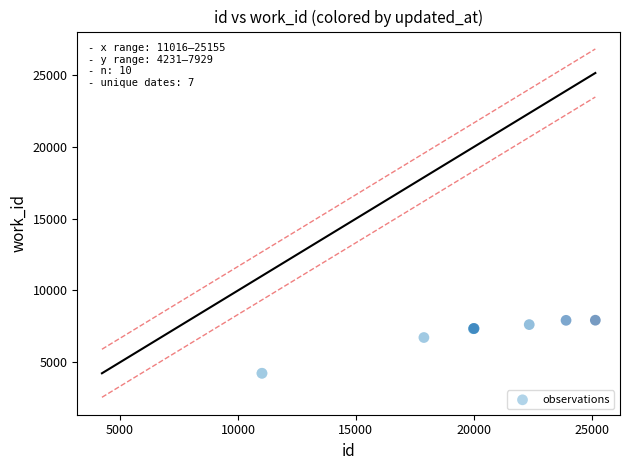

What Y value in the scatter plot is closest to 6080?

6723